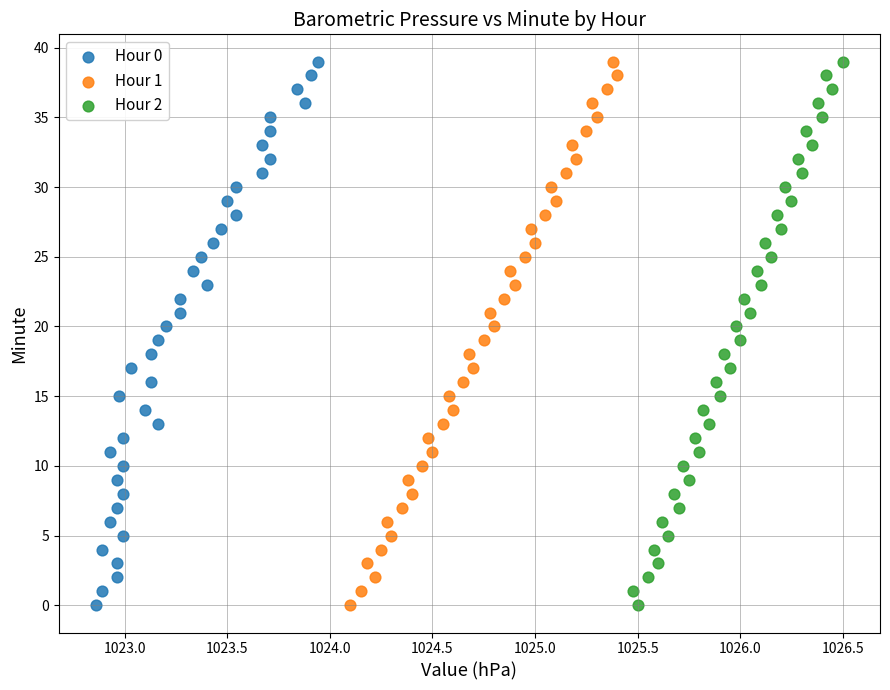

What are all the series names shown in the legend?

Hour 0, Hour 1, Hour 2